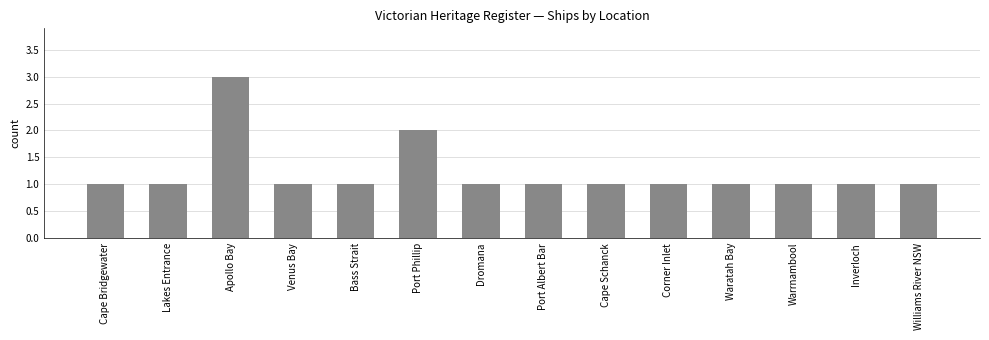

What is the sum of all values?

17